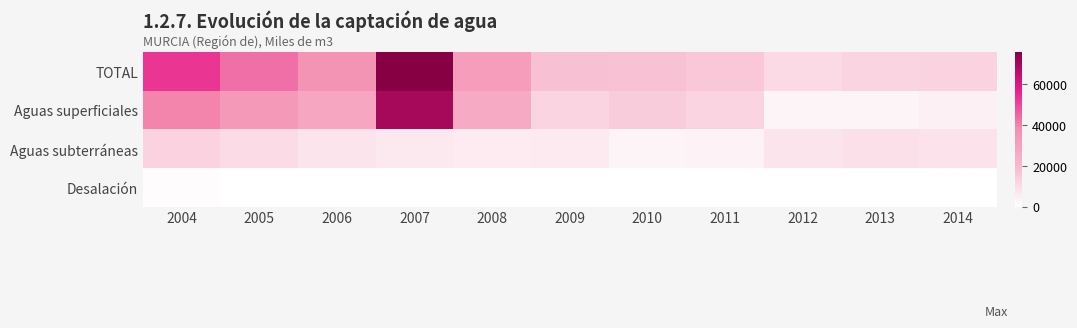

Rank the series by their maximum value, from lowest to highest.

Desalación, Aguas subterráneas, Aguas superficiales, TOTAL